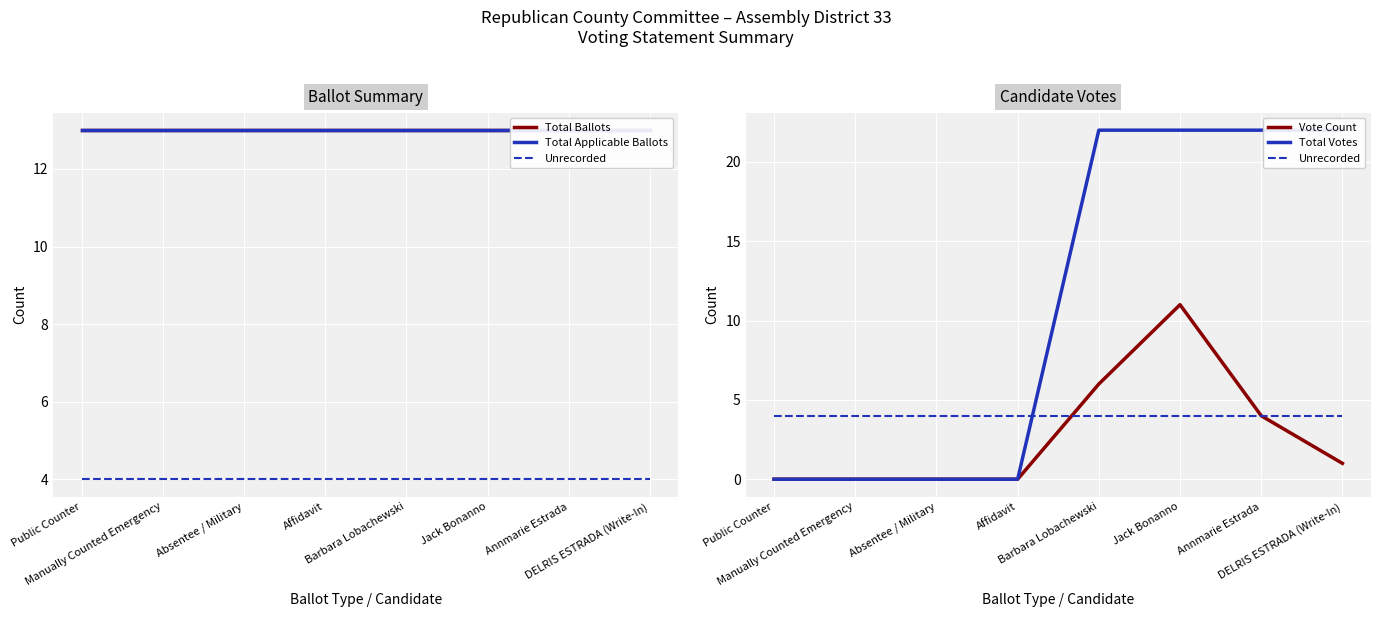

At which category does Vote Count reach its first local peak?

Jack Bonanno